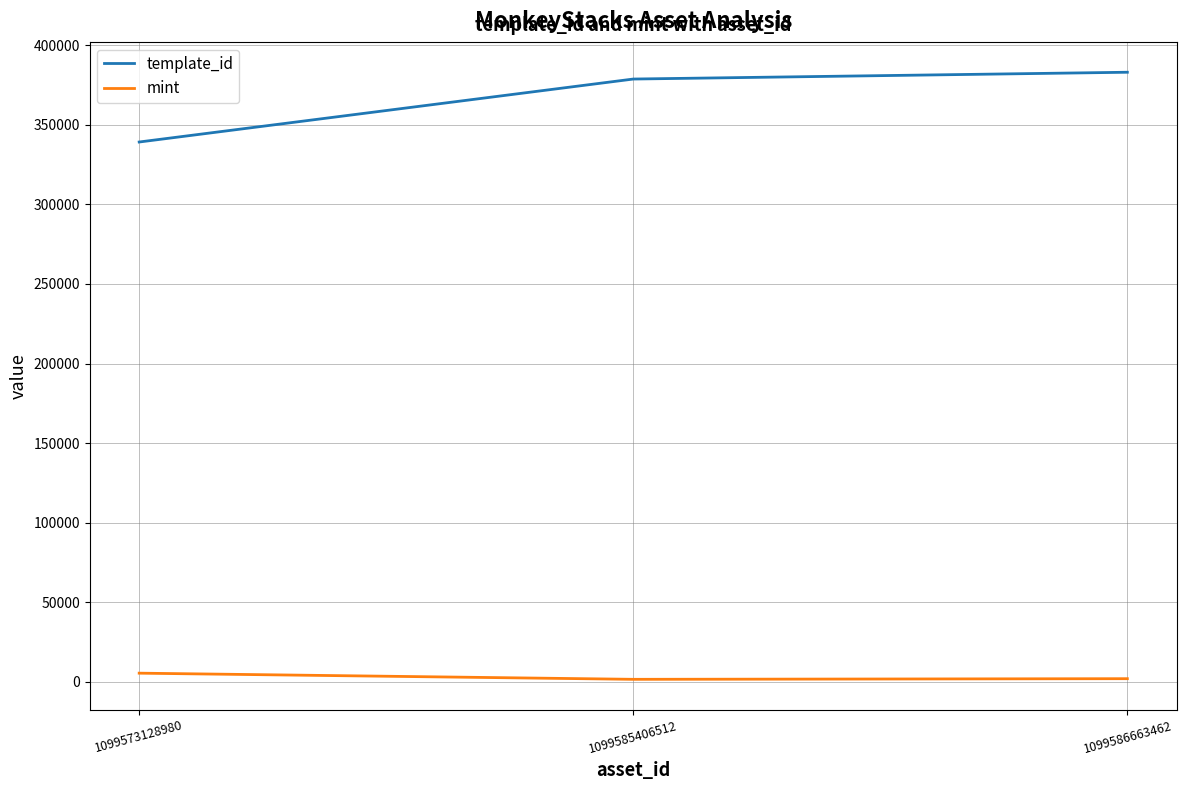

List the series in order of their peak value, lowest first.

mint, template_id